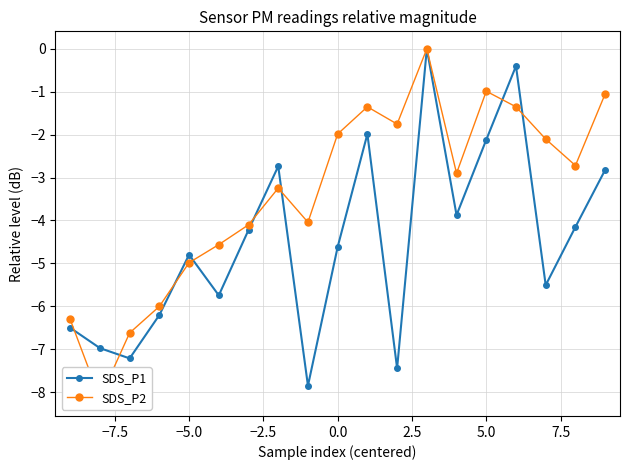

What is the value of the SDS_P1 point at the 6th from the left?

-5.7